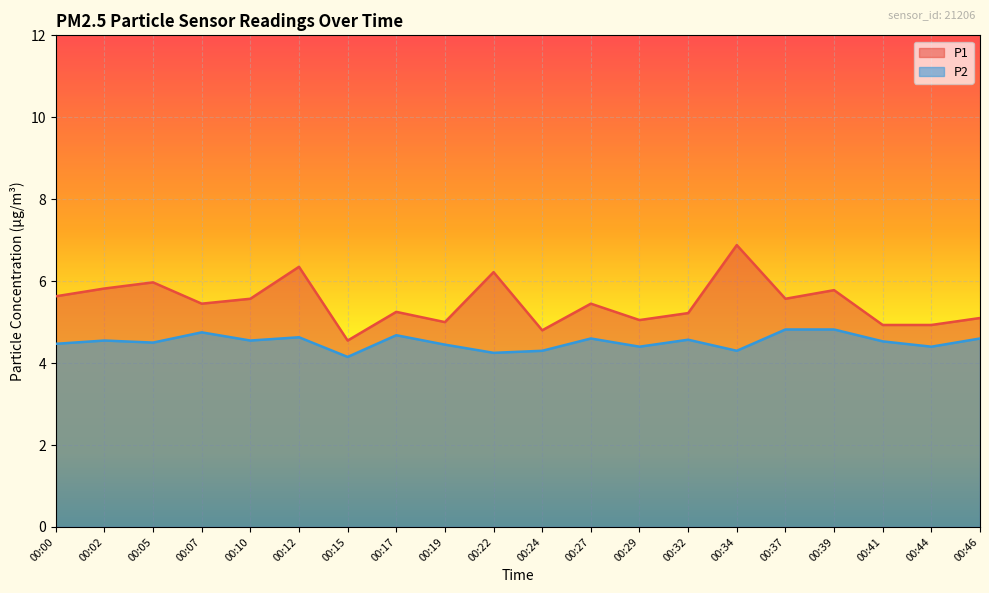

Rank the series by their average value, from lowest to highest.

P2, P1